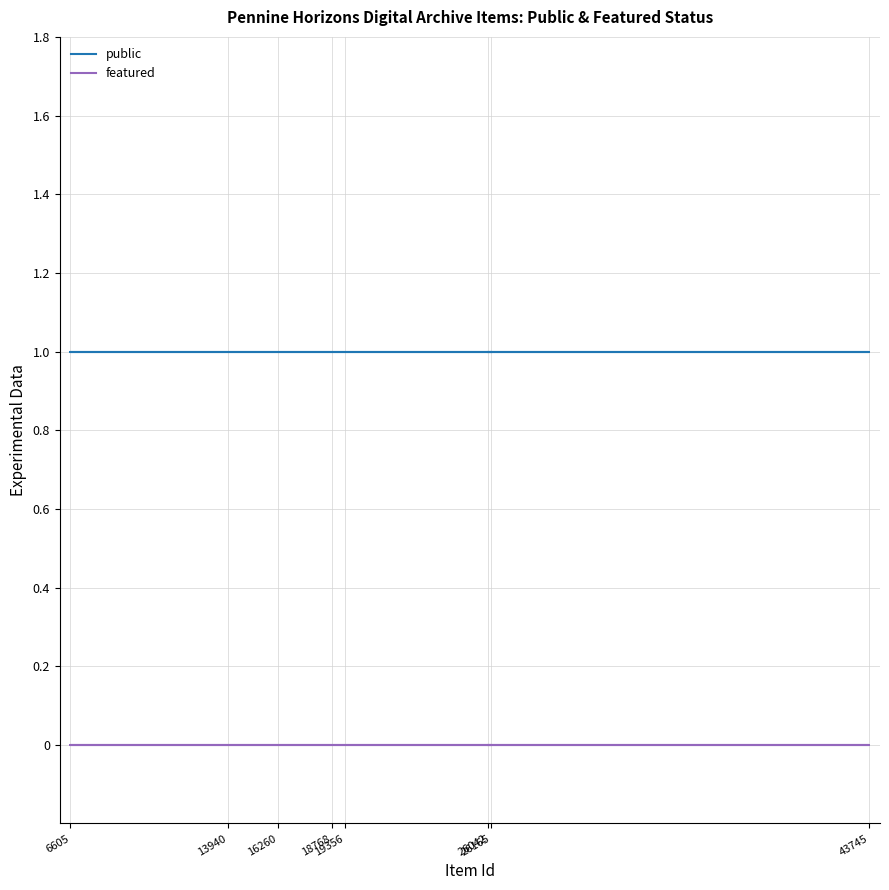

Which series has the largest total across all categories?

public